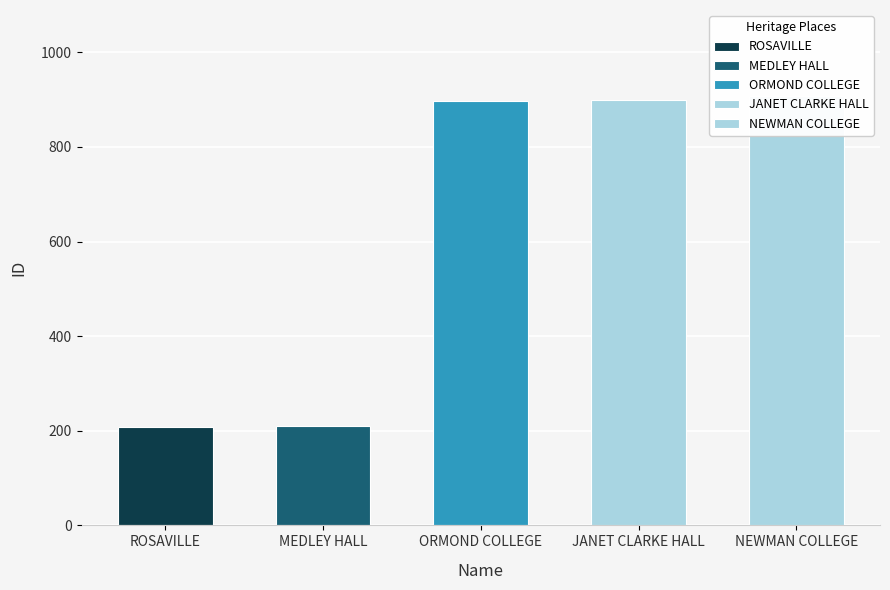

True or false: the data shows 900 at JANET CLARKE HALL.

True